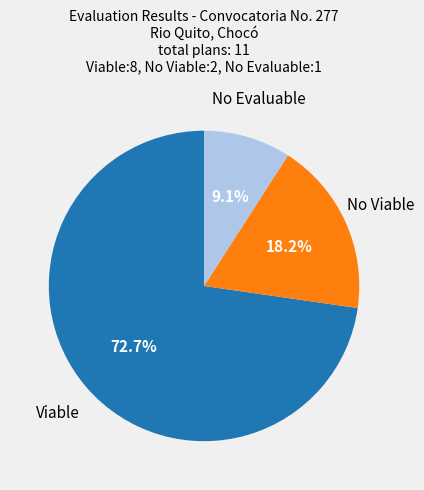

Is there a majority slice in this chart?

Yes